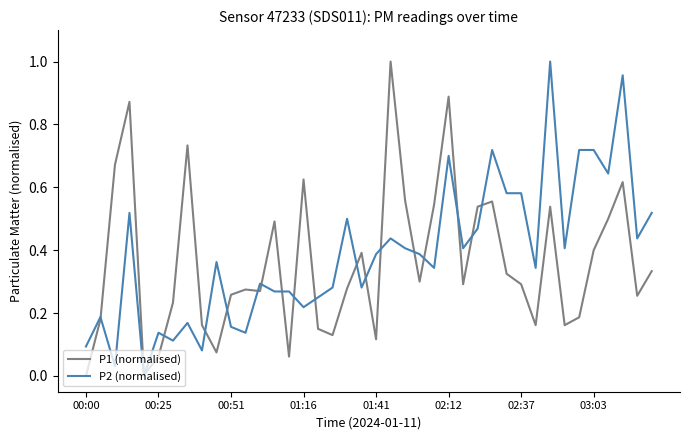

Rank the series at 01:41 from lowest to highest value.

P1 (normalised), P2 (normalised)